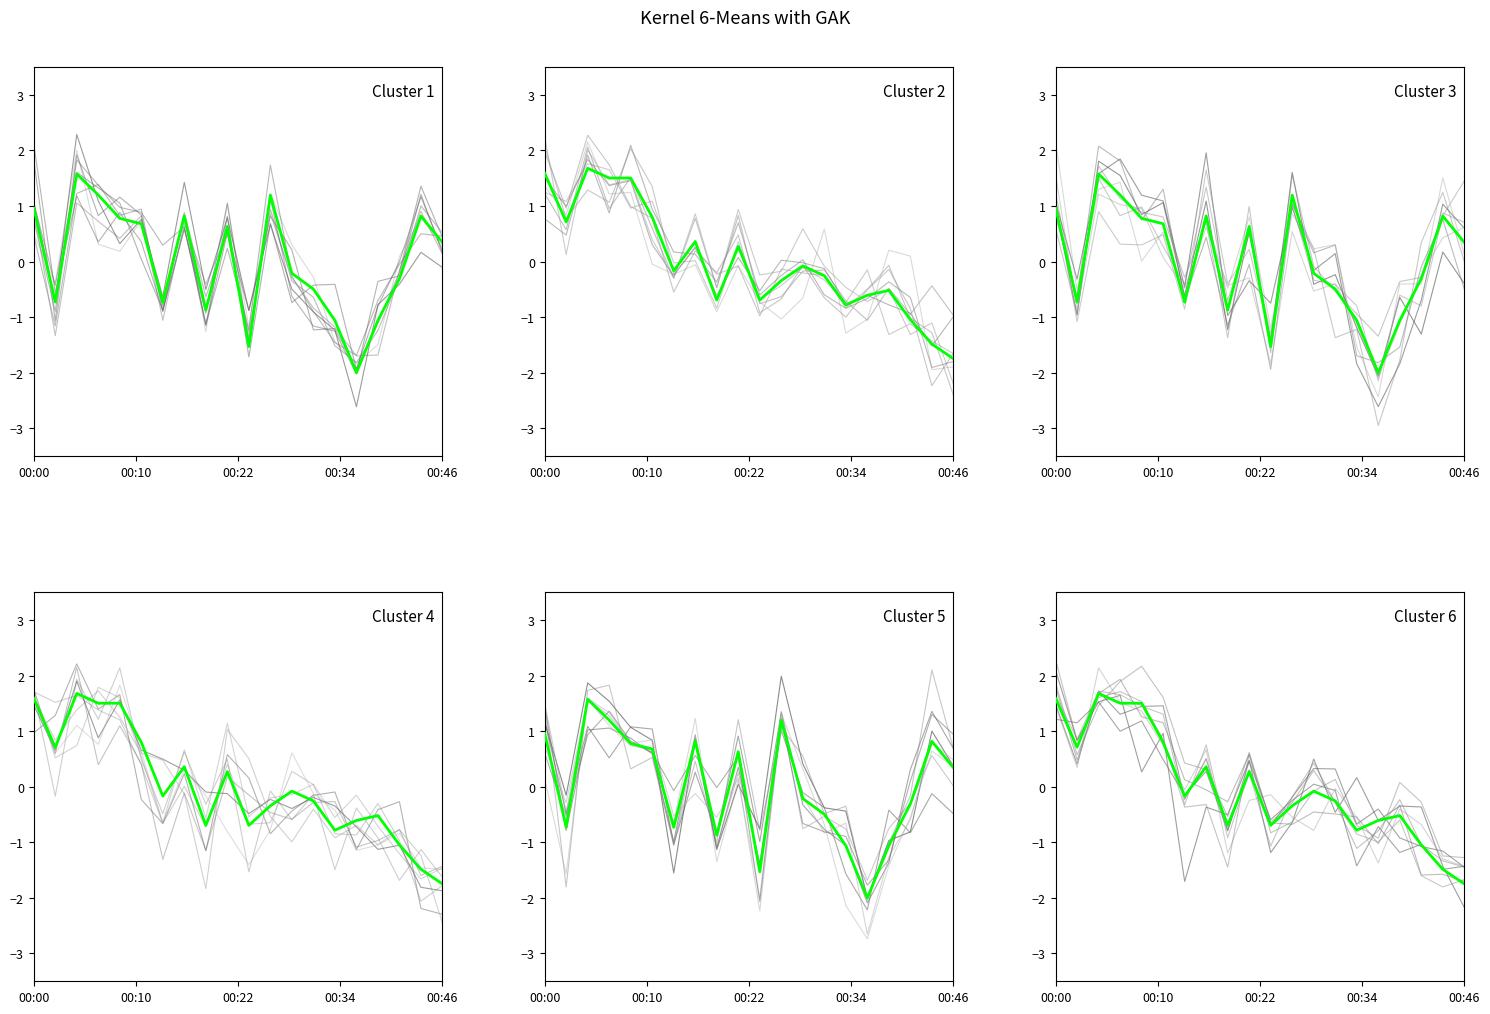

Which has a higher value, 9 or 16?

9